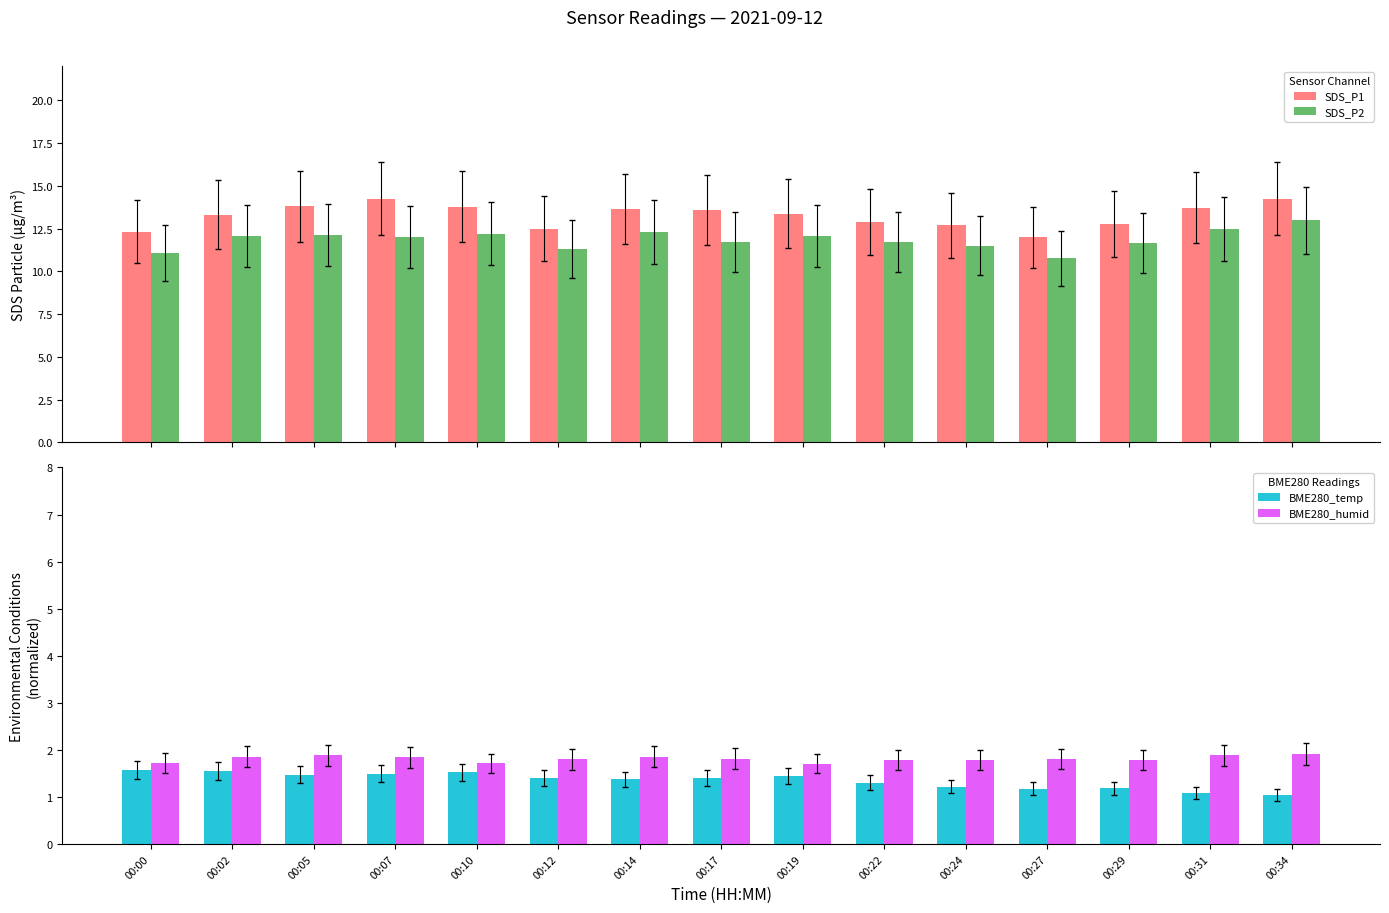

What is the average value of the SDS_P1 series?

13.3